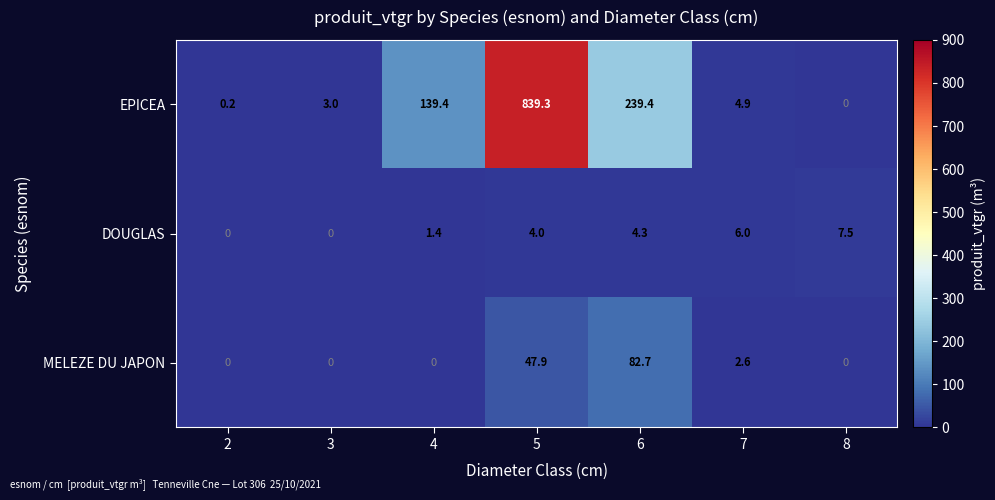

At which label does EPICEA first exceed 4?

4